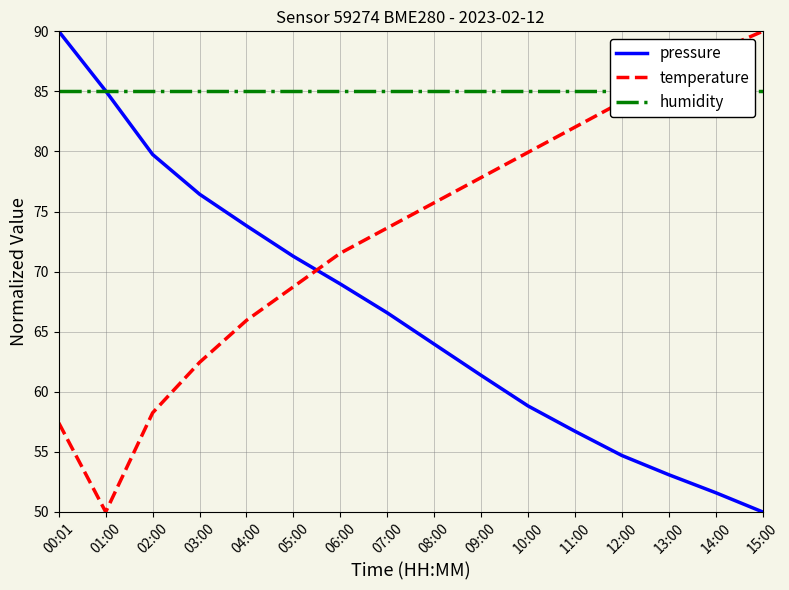

At which category is the sum across all series the highest?

00:01